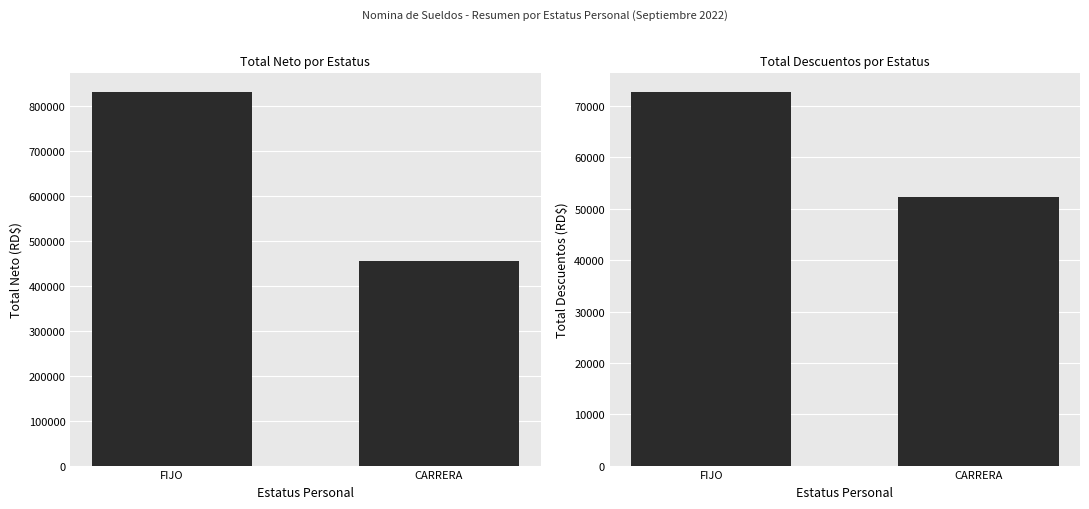

At how many categories does at least one series exceed 470597?

1